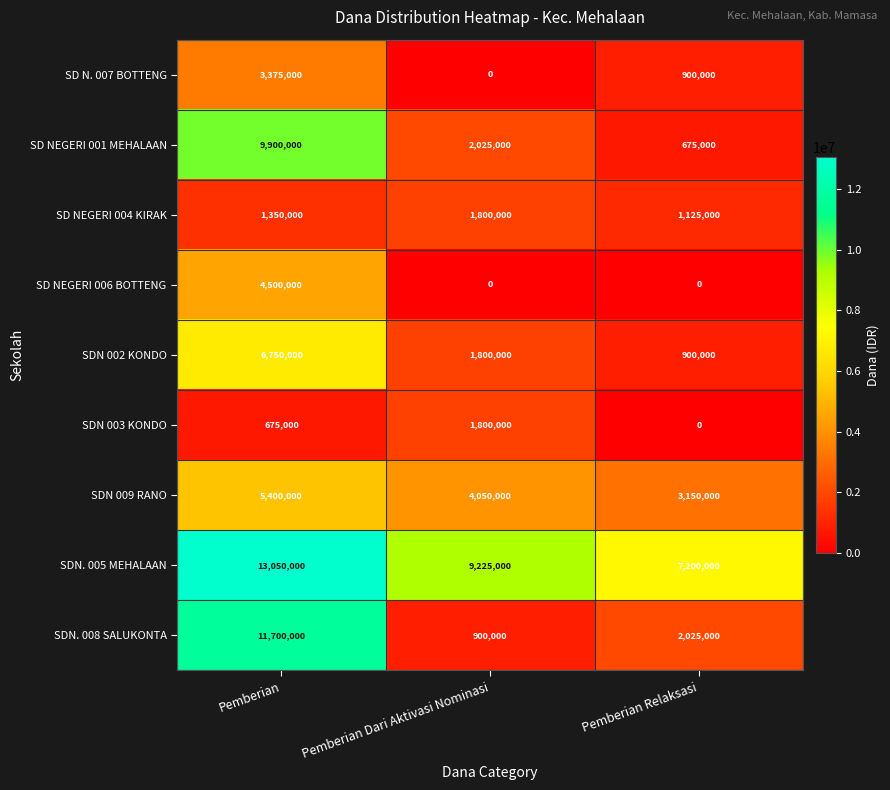

Reading left to right, list all the values displayed in this chart.

SD N. 007 BOTTENG: 3375000	0	900000
SD NEGERI 001 MEHALAAN: 9900000	2025000	675000
SD NEGERI 004 KIRAK: 1350000	1800000	1125000
SD NEGERI 006 BOTTENG: 4500000	0	0
SDN 002 KONDO: 6750000	1800000	900000
SDN 003 KONDO: 675000	1800000	0
SDN 009 RANO: 5400000	4050000	3150000
SDN. 005 MEHALAAN: 13050000	9225000	7200000
SDN. 008 SALUKONTA: 11700000	900000	2025000